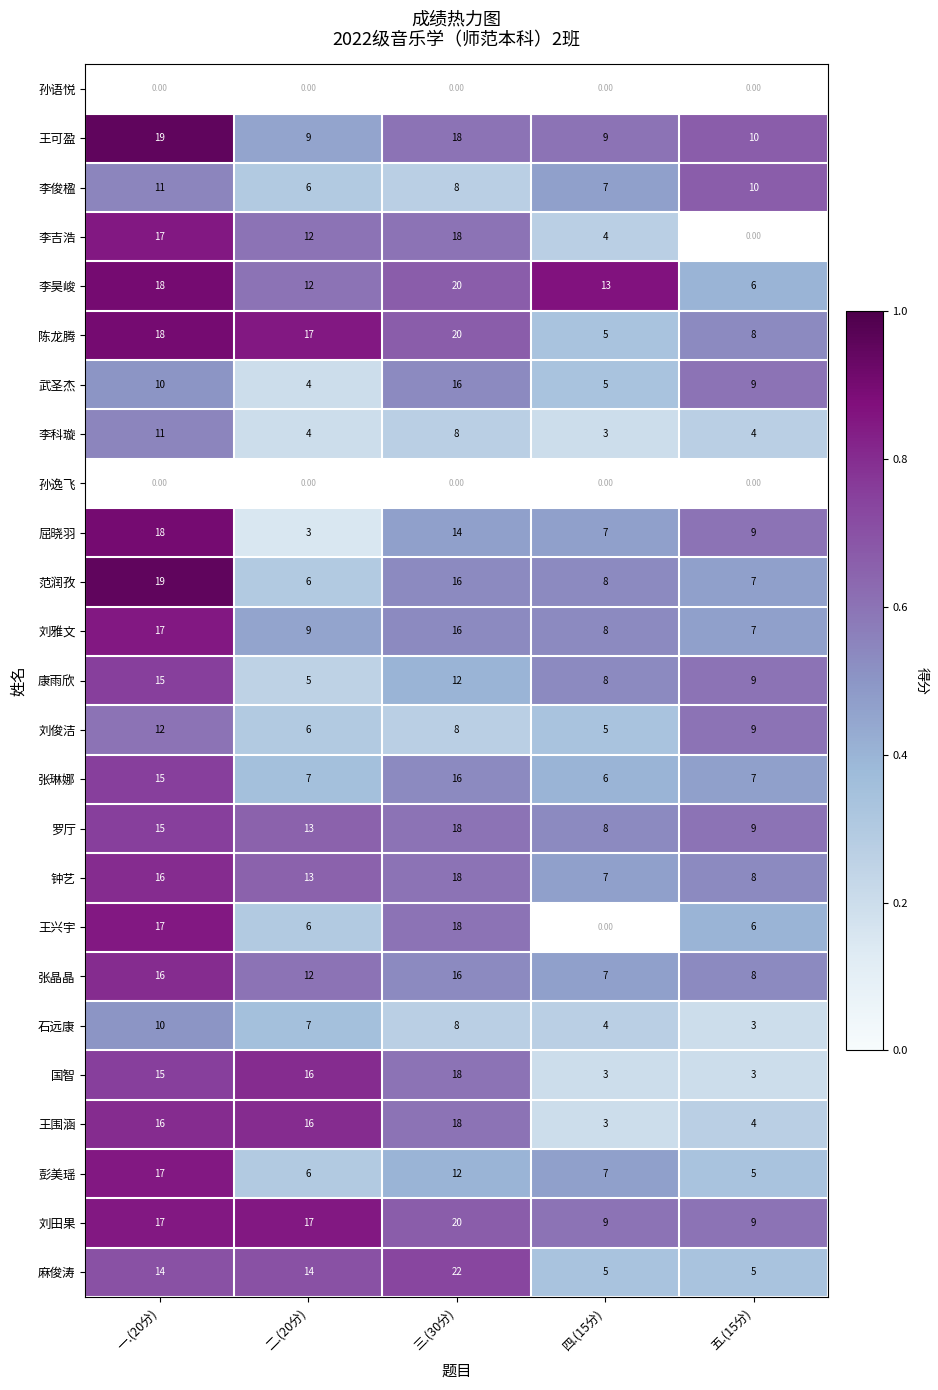

What is the difference between the highest and lowest values at 一.(20分)?

19